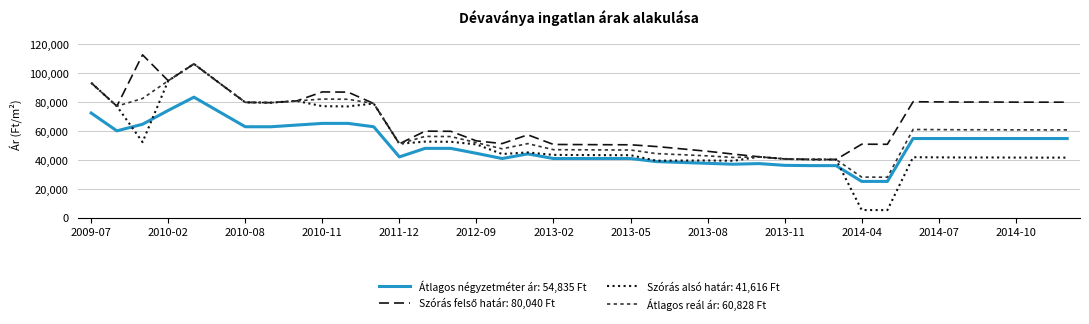

What is the maximum value shown in the chart?

112839